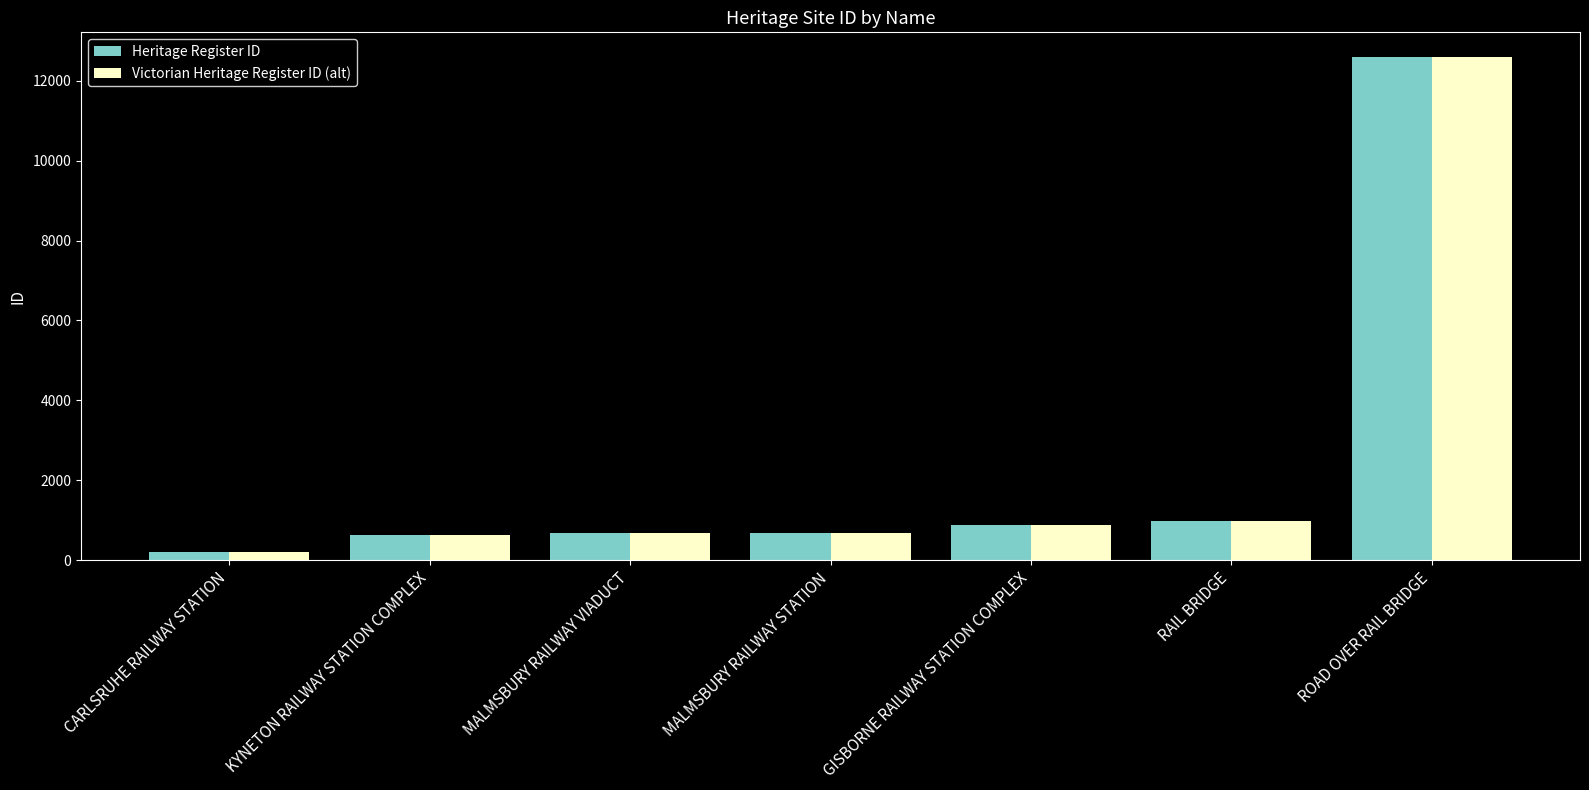

At which category is the sum across all series the highest?

ROAD OVER RAIL BRIDGE